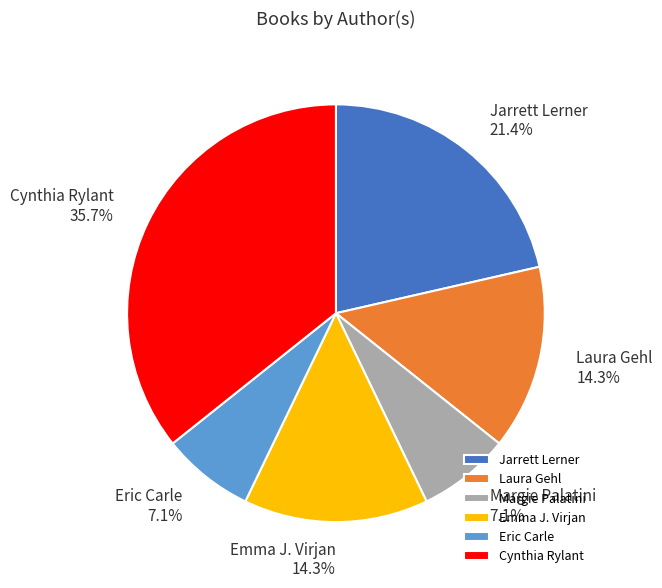

Is there any slice that represents more than half of the pie?

No